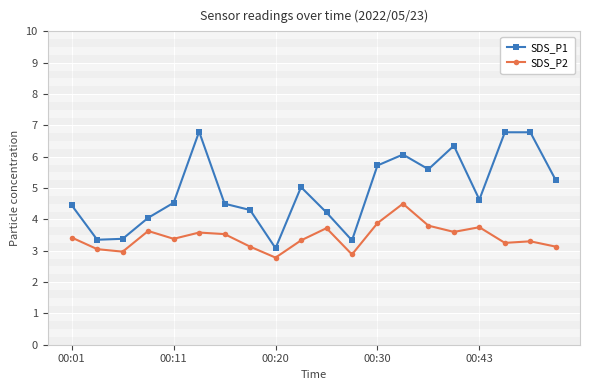

What is the minimum value for SDS_P1?

3.1